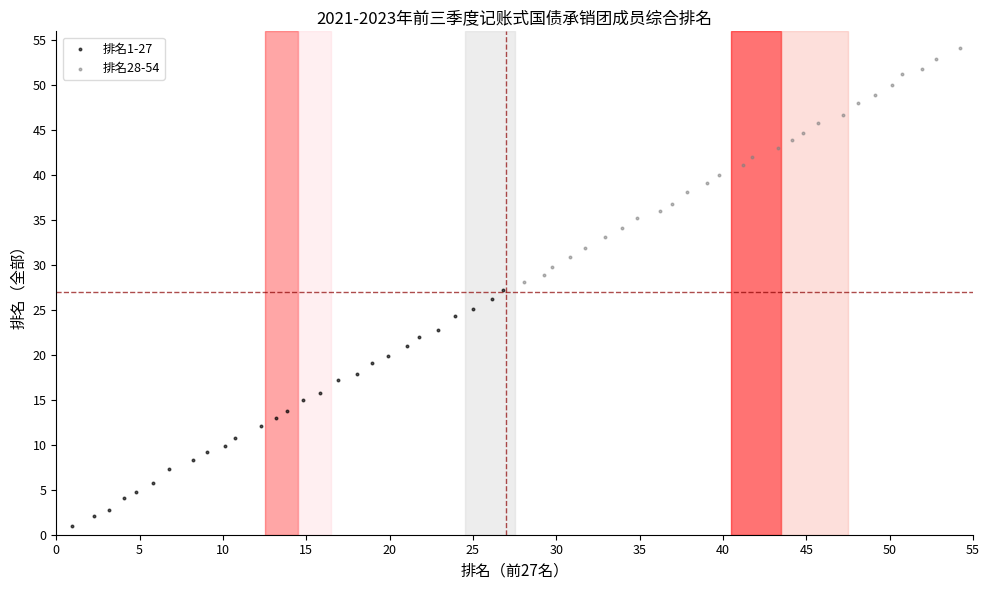

Which series contains the highest Y value?

排名28-54